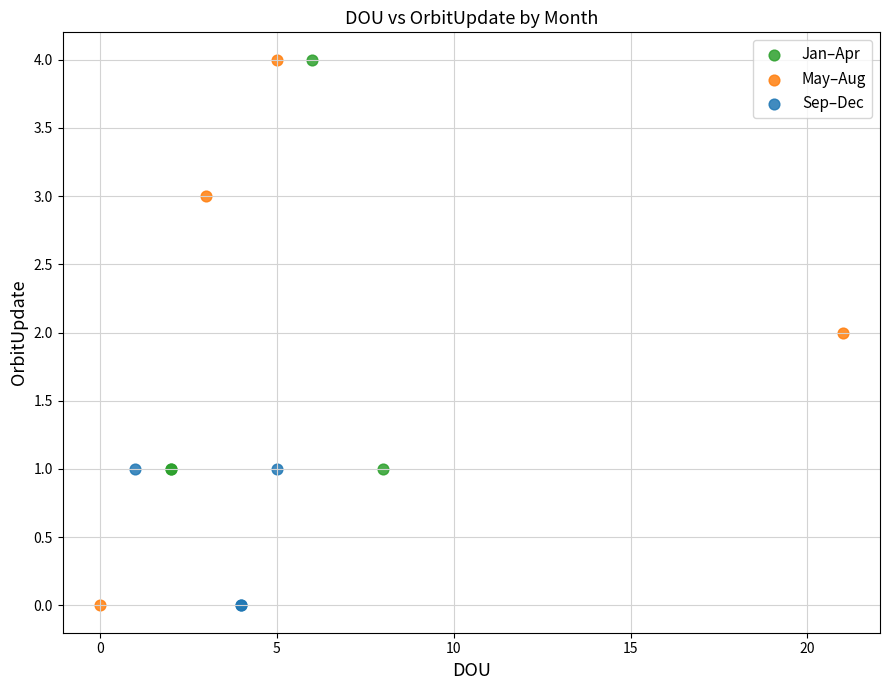

Which series has the widest spread of Y values?

May–Aug